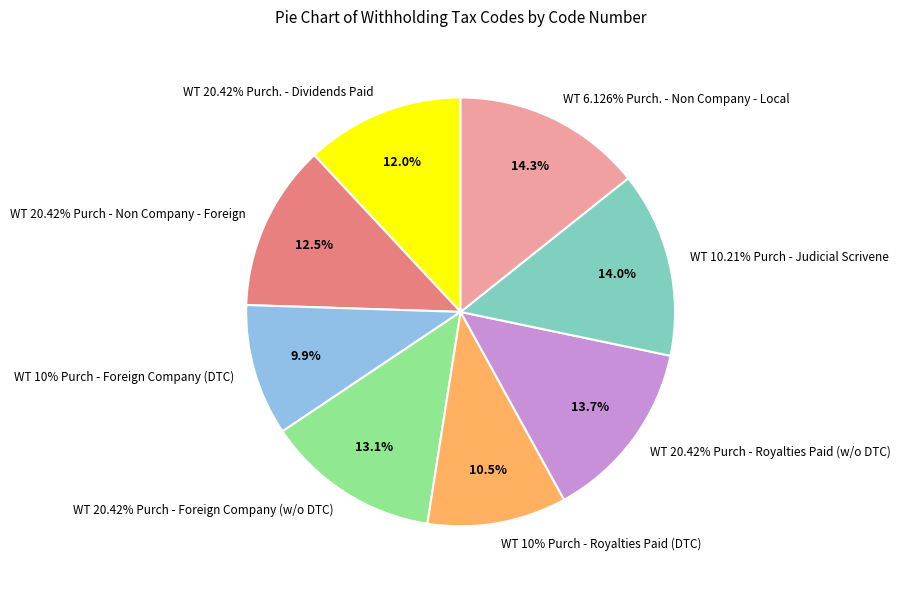

To the nearest percent, what percentage of the pie is WT 20.42% Purch - Foreign Company (w/o DTC)?

13%